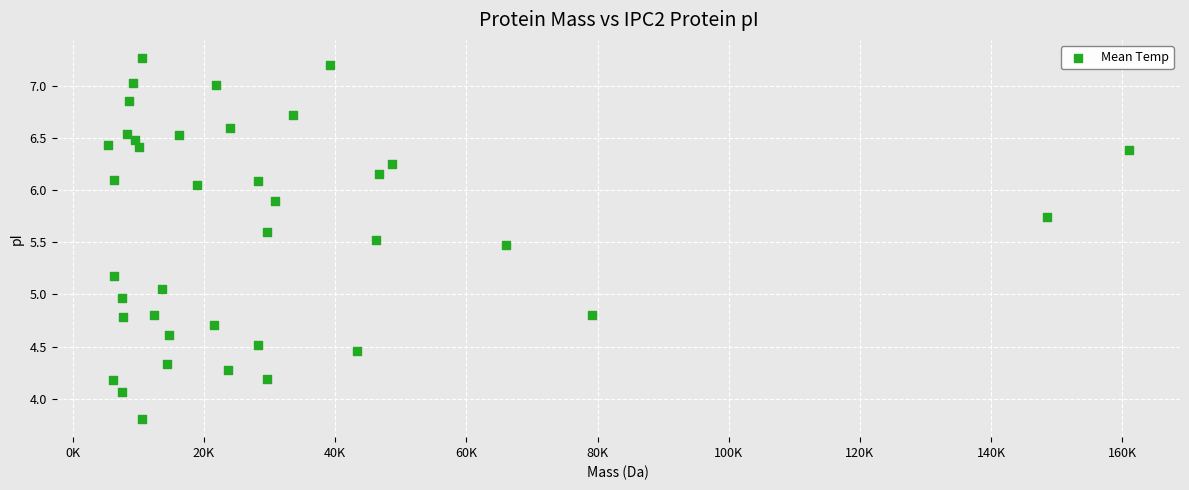

What is the range of Y values (max minus min)?

3.5